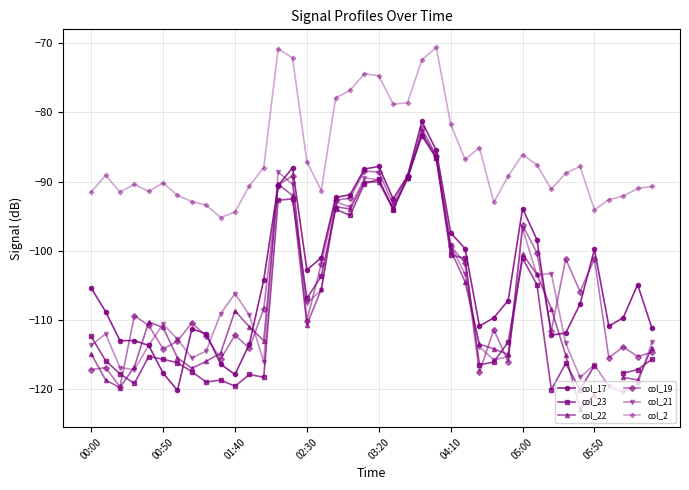

True or false: col_17 has more than 0 interior local peaks.

True